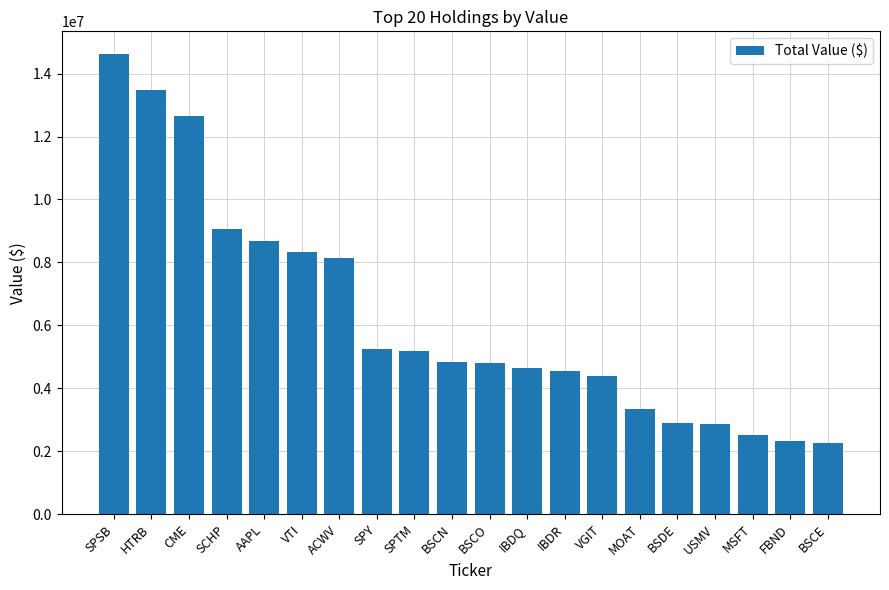

True or false: the data shows 1977091 at BSDE.

False